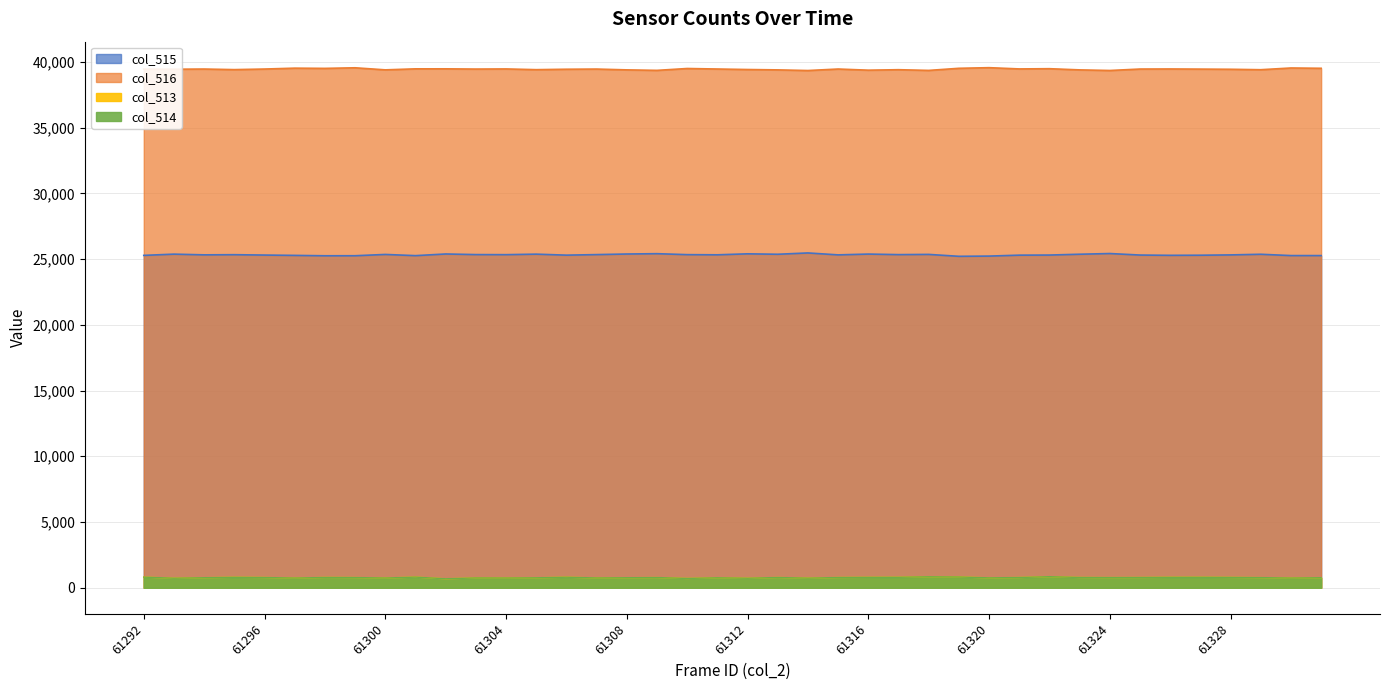

What is the difference between the col_516 values at 61309 and 61302?

117